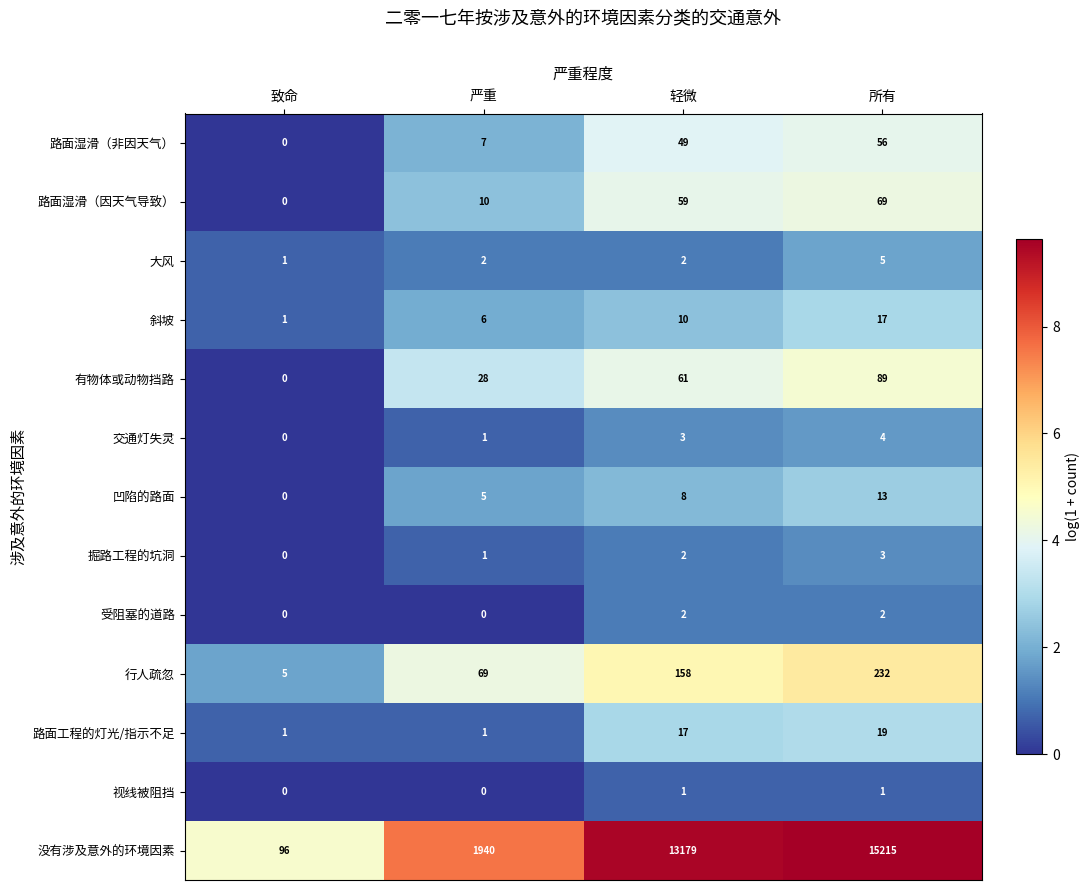

The value of 受阻塞的道路 at 致命 is 1. True or false?

False